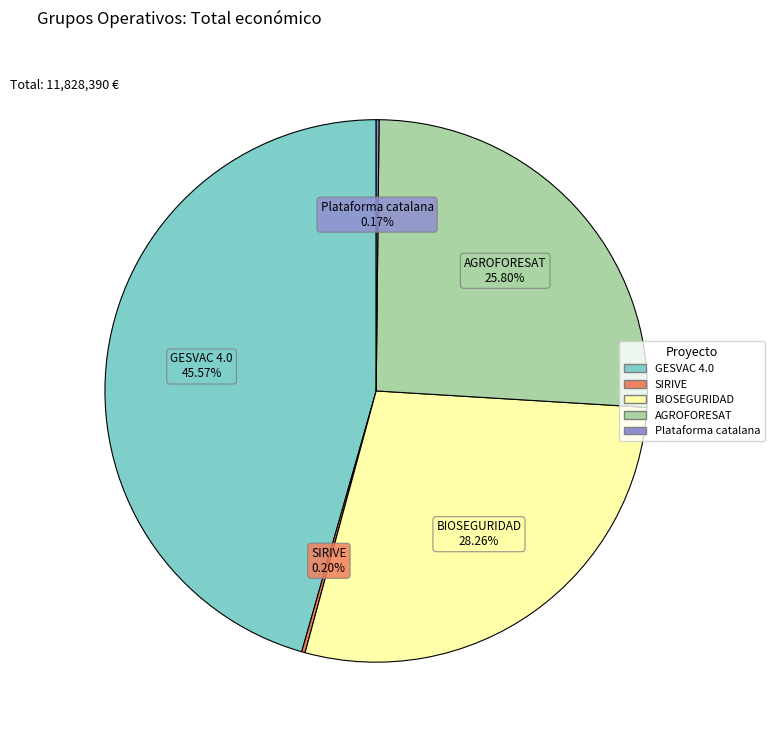

To the nearest percent, what percentage of the pie is AGROFORESAT?

26%